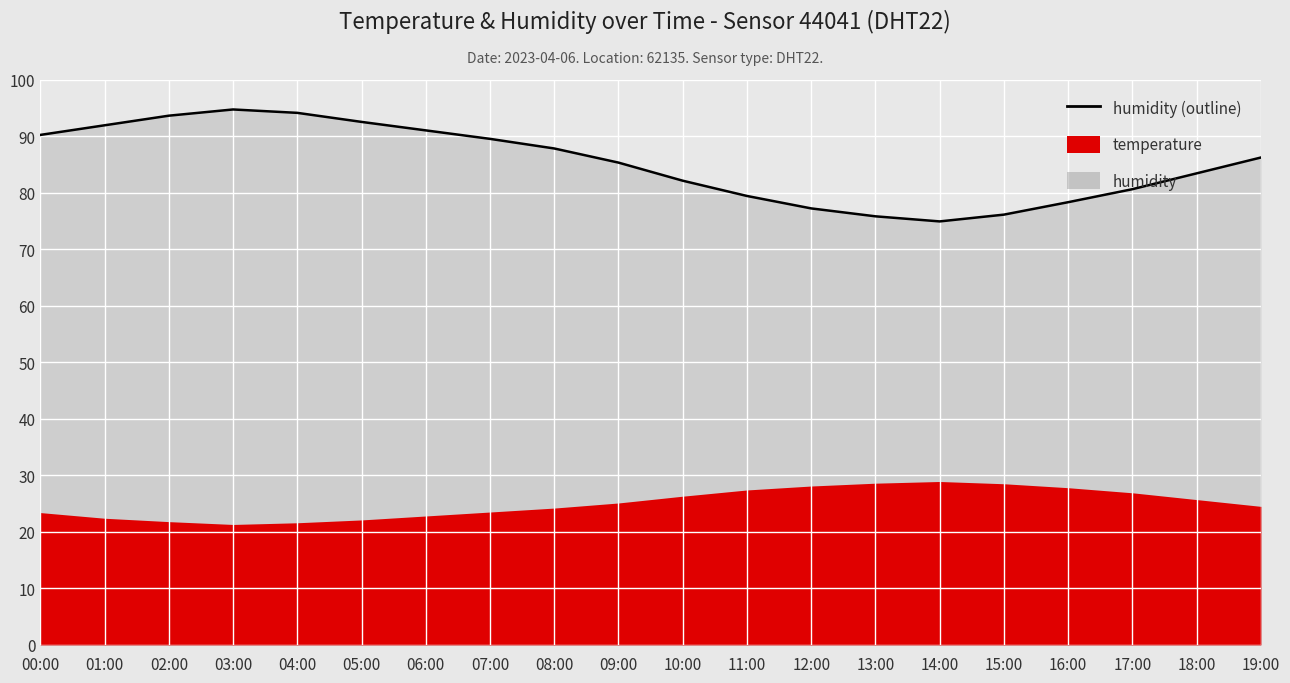

What is the smallest value displayed?

74.9